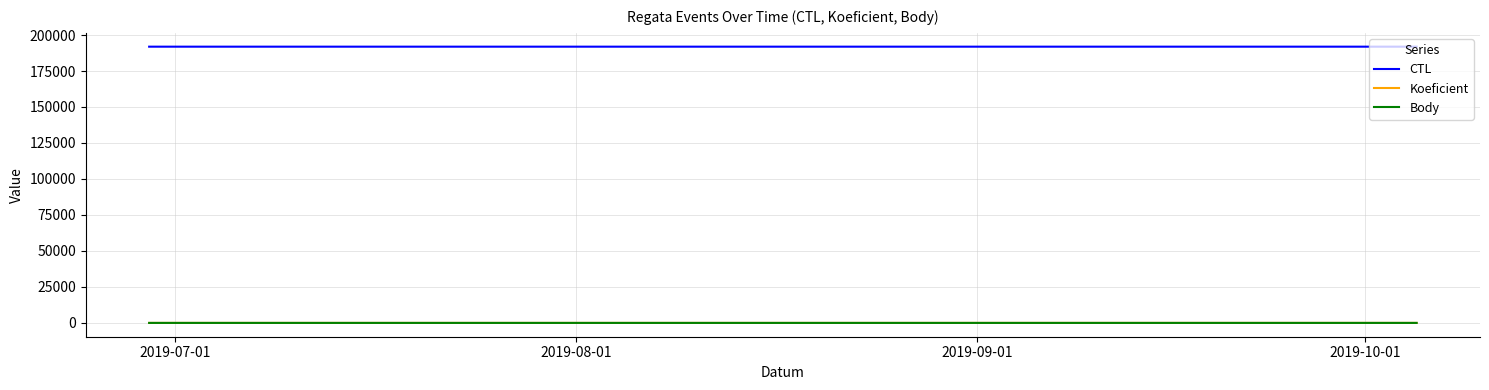

How many lines are shown in the chart?

3